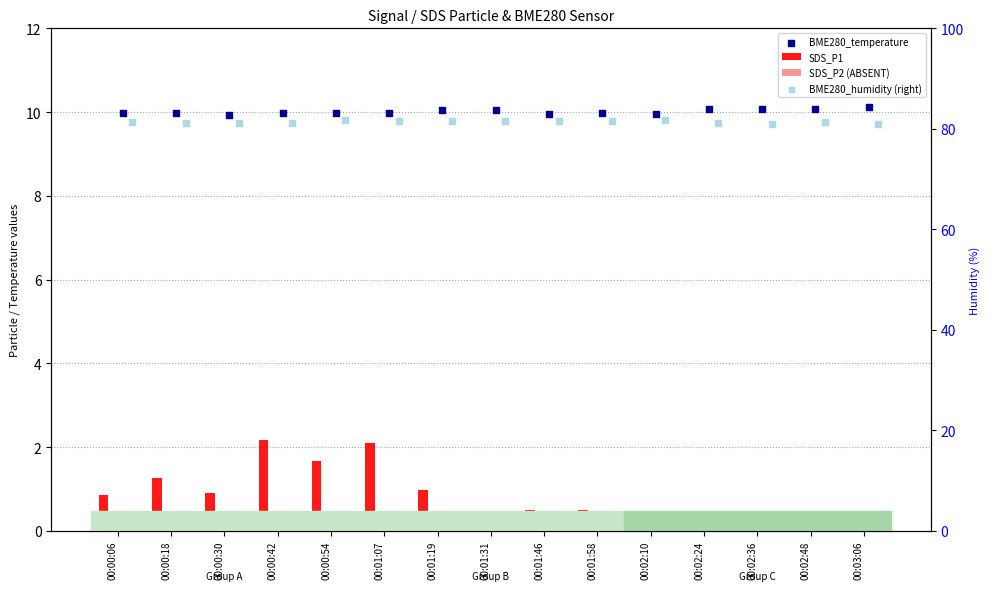

What are all the series names shown in the legend?

SDS_P1, SDS_P2 (ABSENT), BME280_temperature, BME280_humidity (right)